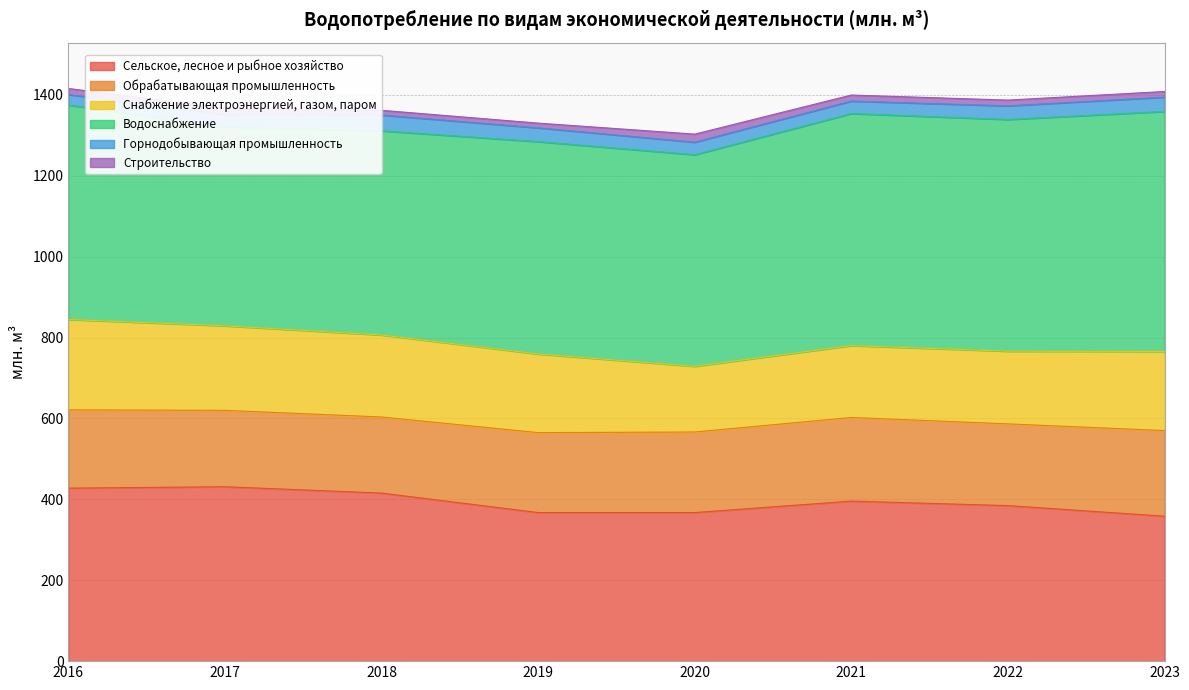

List the labels in order of Строительство value, largest first.

2020, 2016, 2021, 2017, 2022, 2023, 2018, 2019